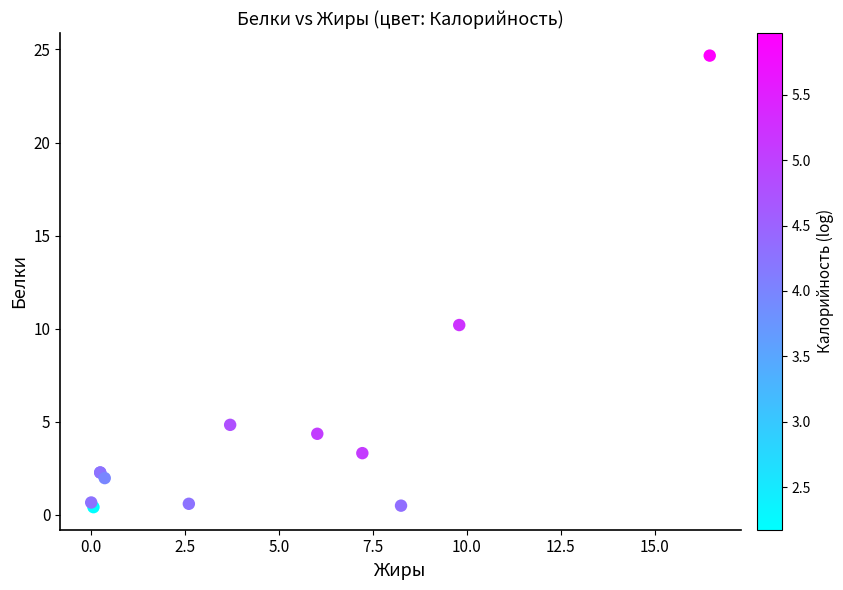

What Y value in the scatter plot is closest to 12?

10.2